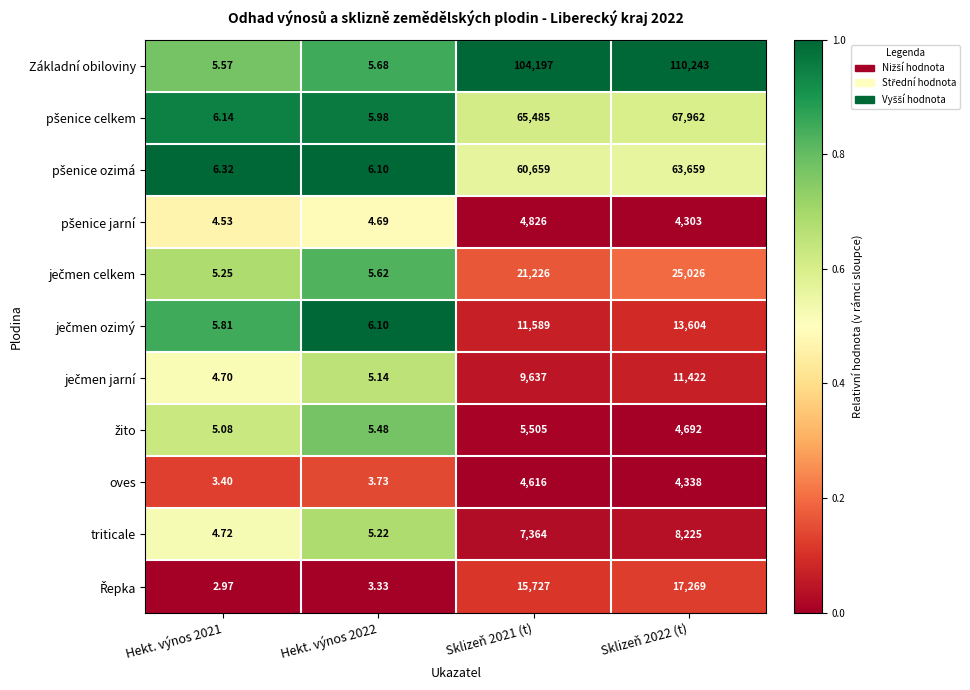

Which series has the largest range (max minus min)?

Základní obiloviny